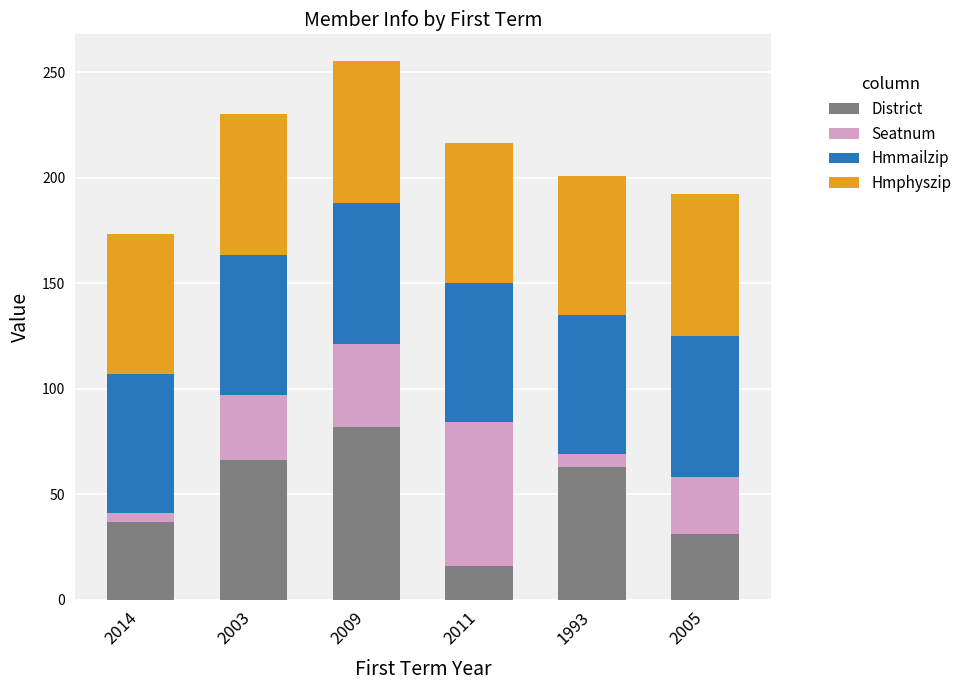

What is the average value of the District series?

49.2